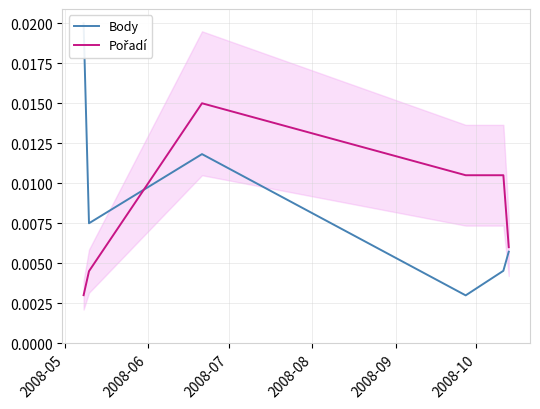

The value of Pořadí at 2008-05 is 0.0. True or false?

True